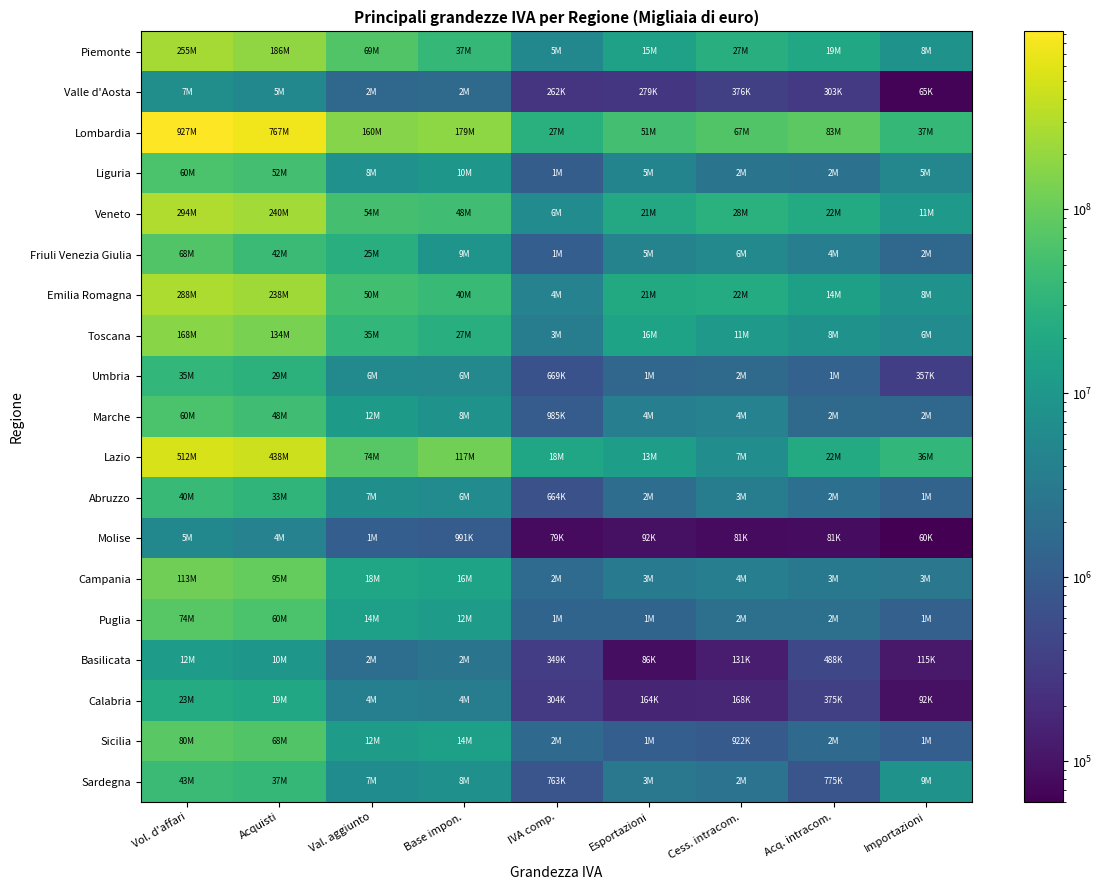

Which has a higher value, Esportazioni or Vol. d'affari?

Vol. d'affari